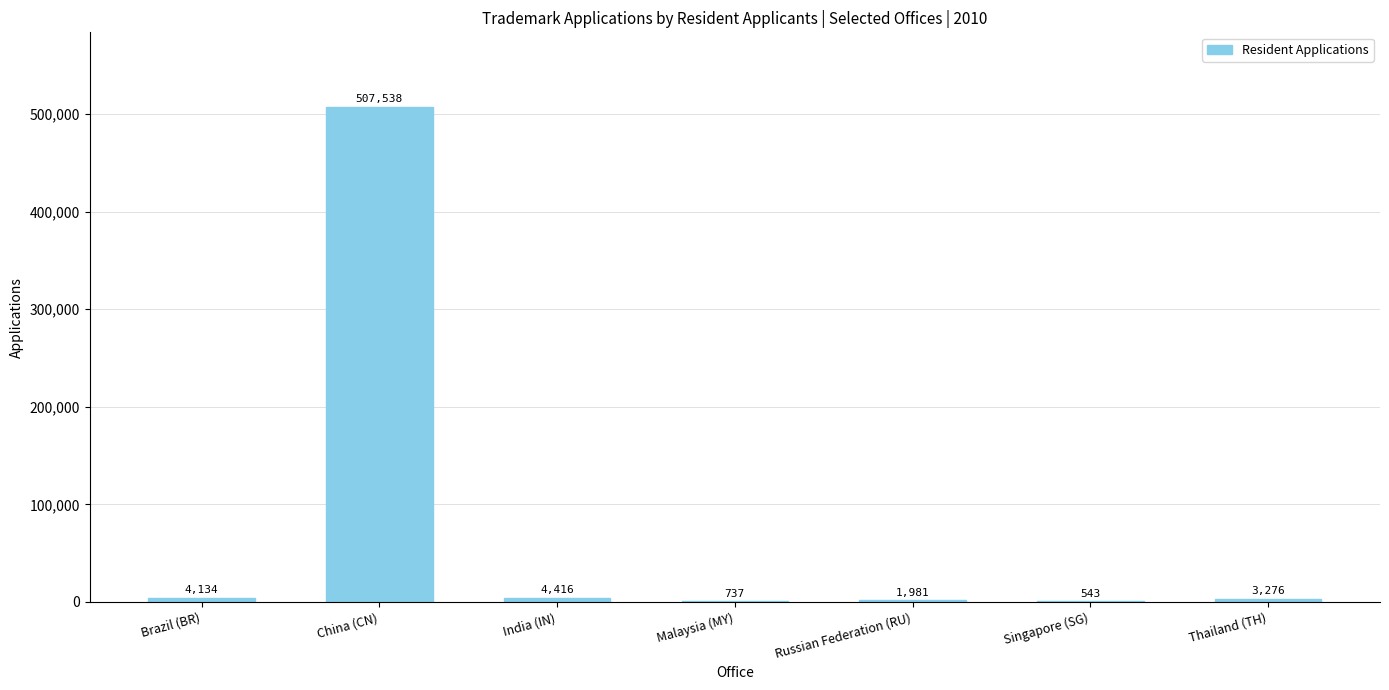

Between Thailand (TH) and Malaysia (MY), which is larger?

Thailand (TH)